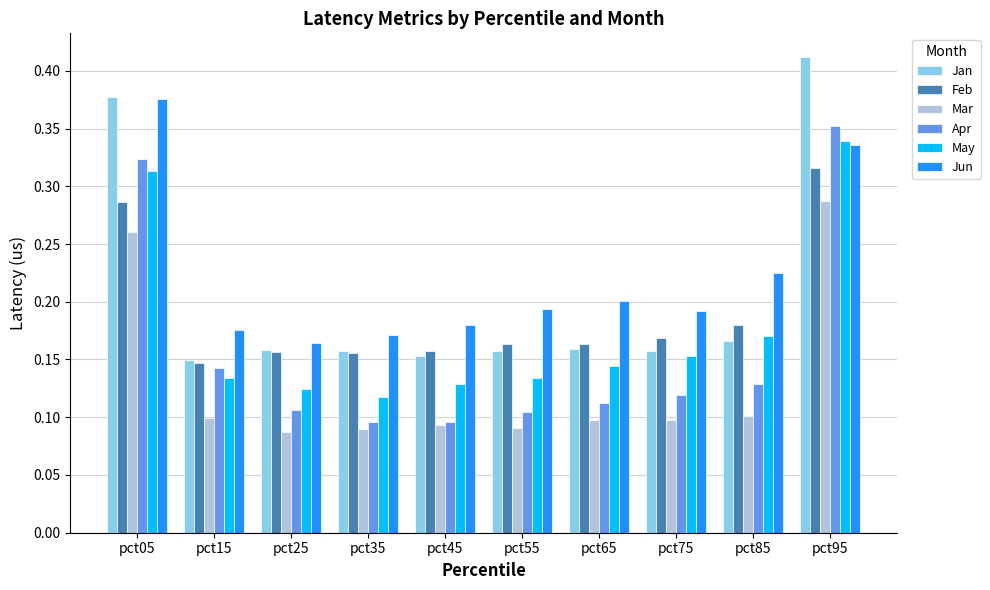

What is the sum of the Jan values at pct05 and pct55?

0.5